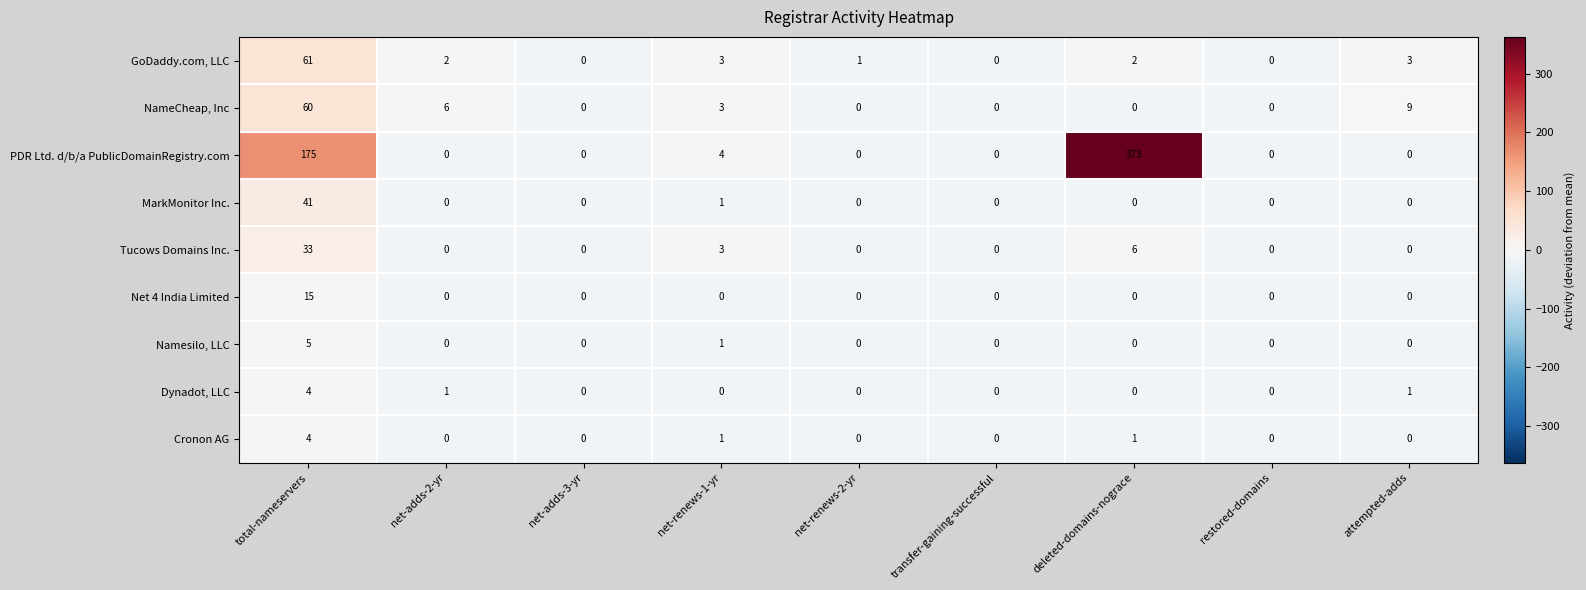

What is the total value across all series at net-adds-3-yr?

0